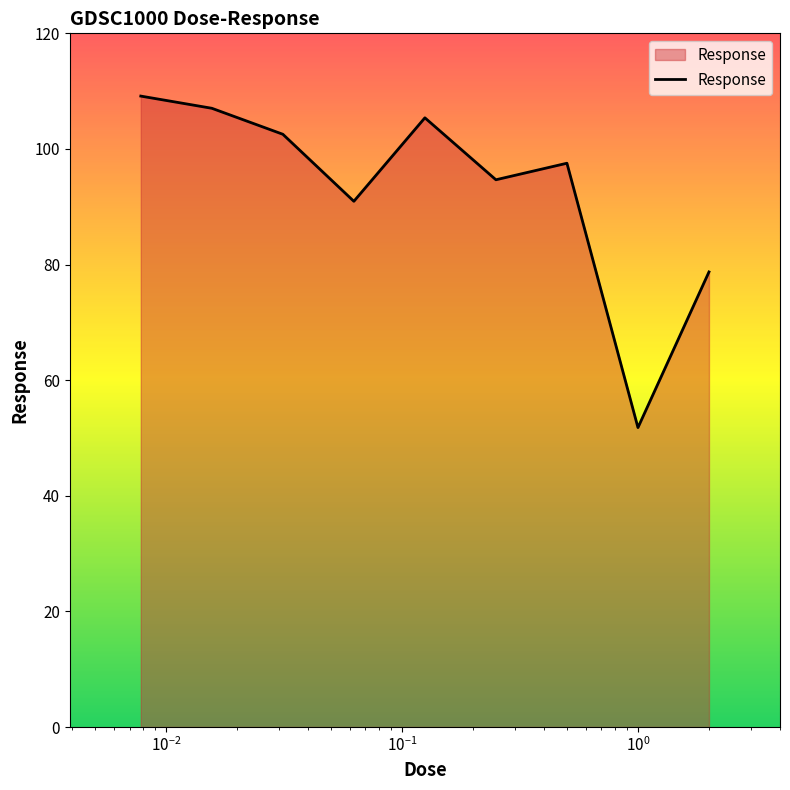

What is the minimum value shown in the chart?

51.8